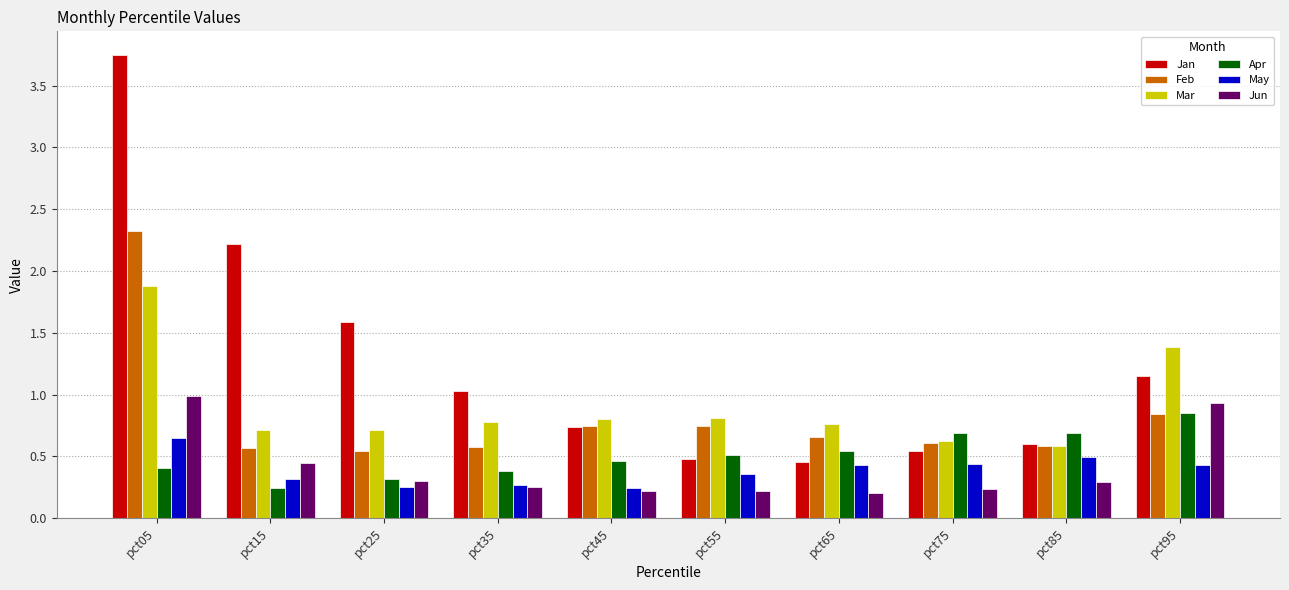

The value of Apr at pct05 is 0.4. True or false?

True